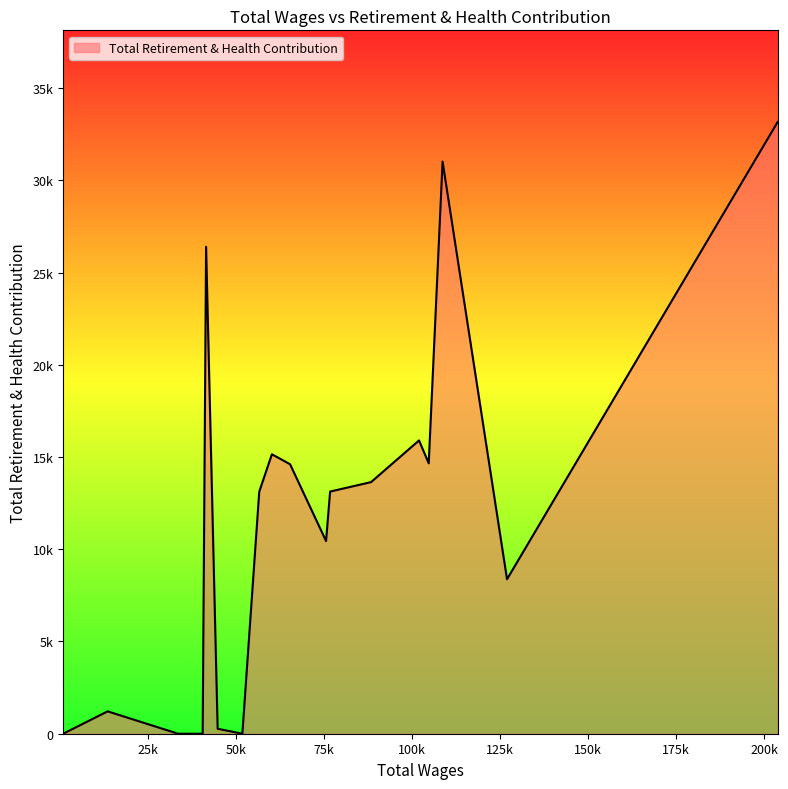

Does the chart have visible grid lines?

No